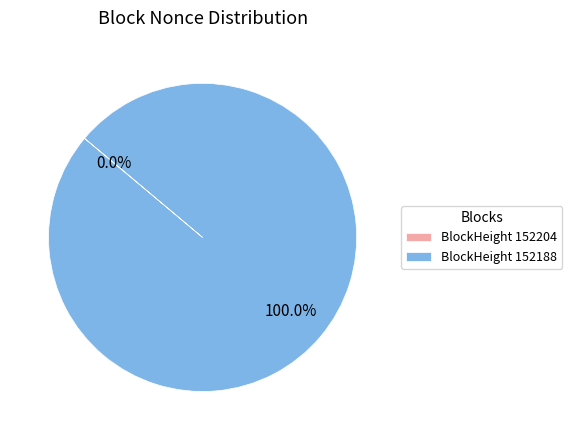

To the nearest percent, what is the average slice percentage?

50%